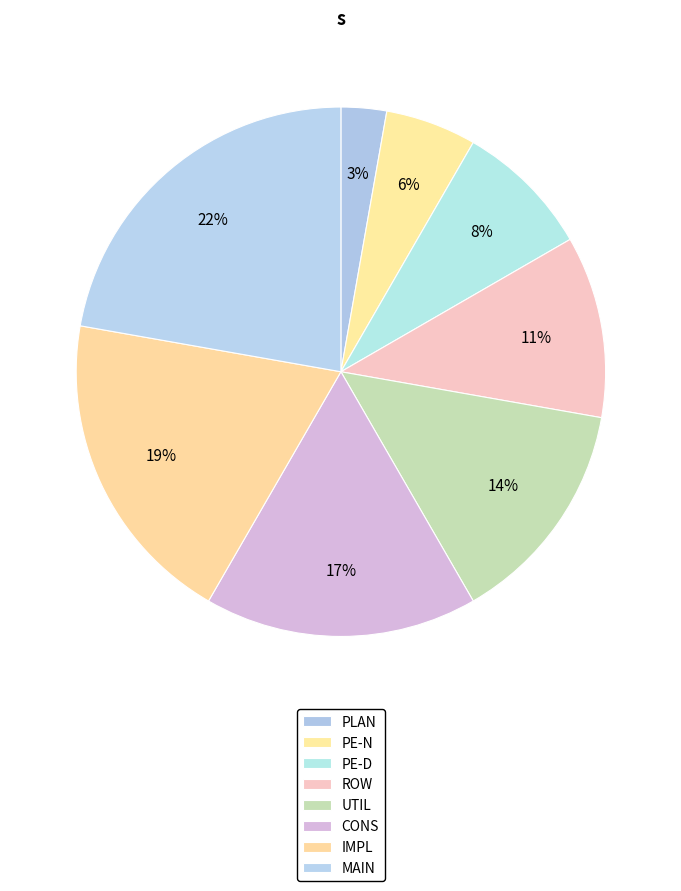

How many segments does this pie chart have?

8